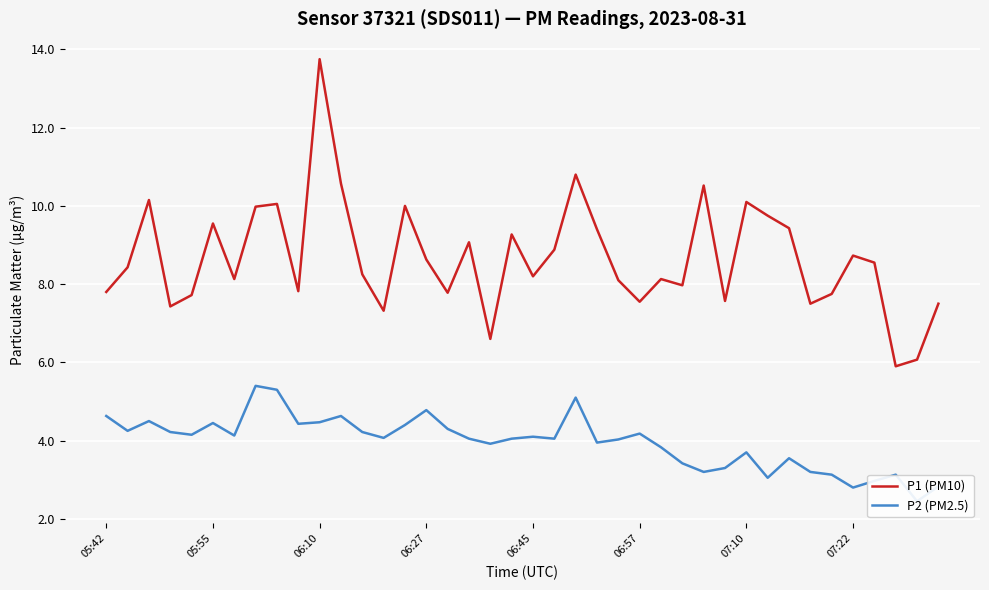

What is the difference between the highest and lowest values at 16?

3.5